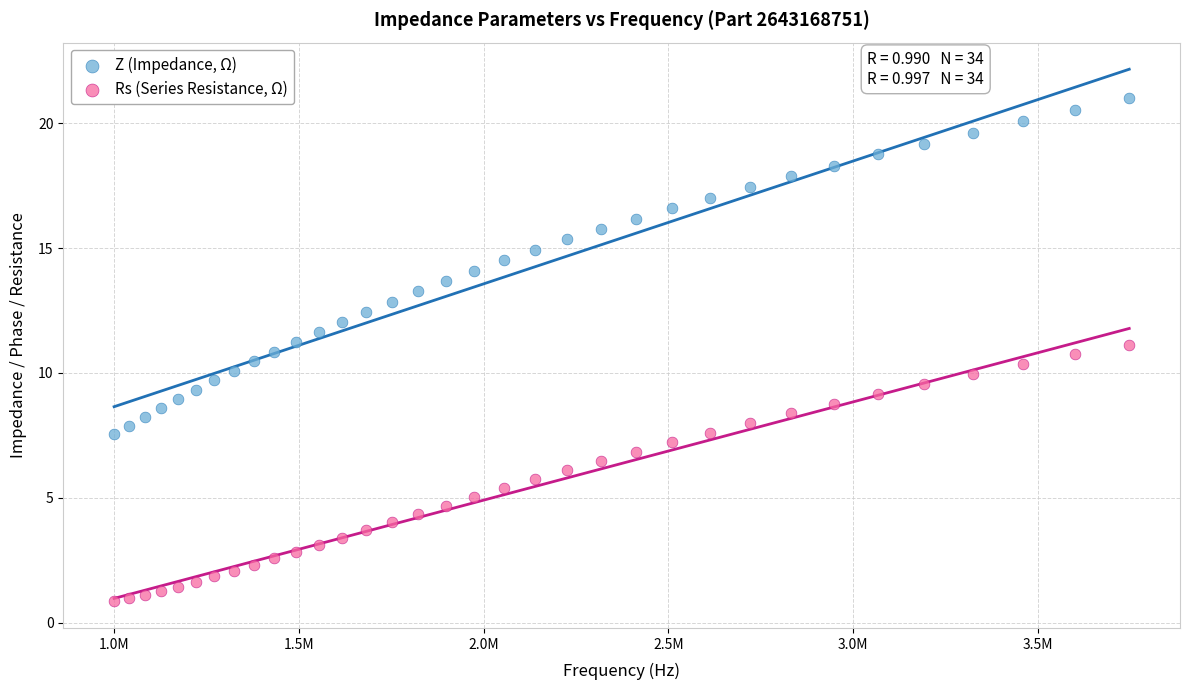

Which series has the widest spread of Y values?

Z (Impedance, Ω)